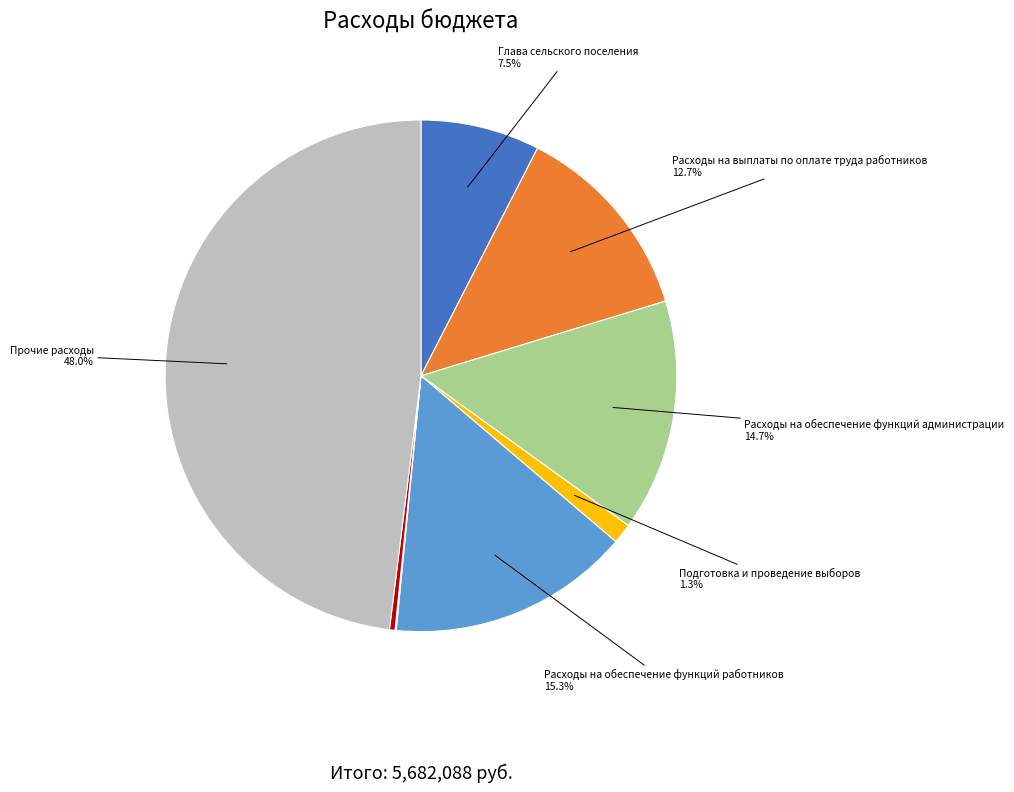

Does any single category account for the majority?

No